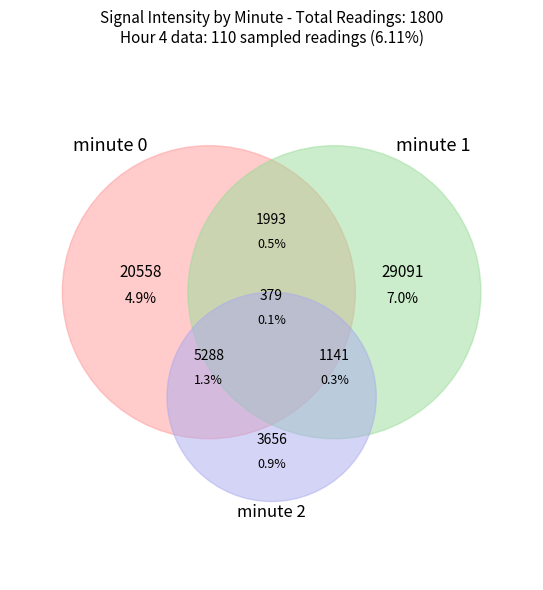

True or false: minute_2 accounts for 39% of the total.

False